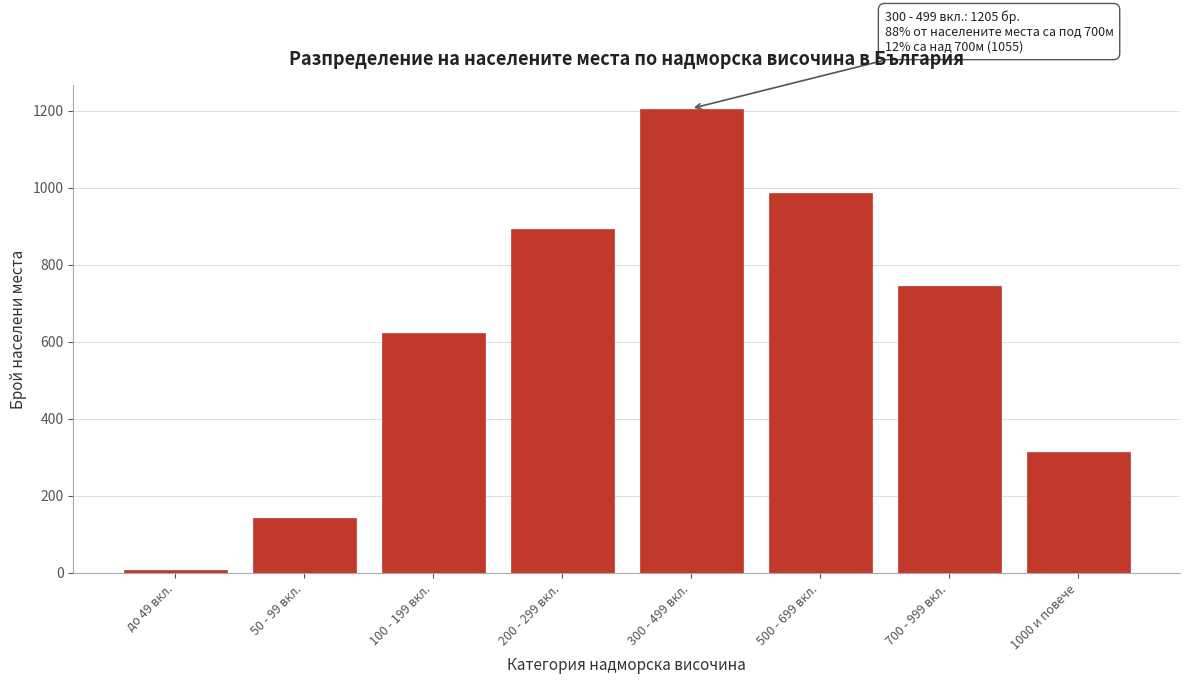

Reading right to left, list all the values displayed in this chart.

312	743	987	1205	891	623	142	8